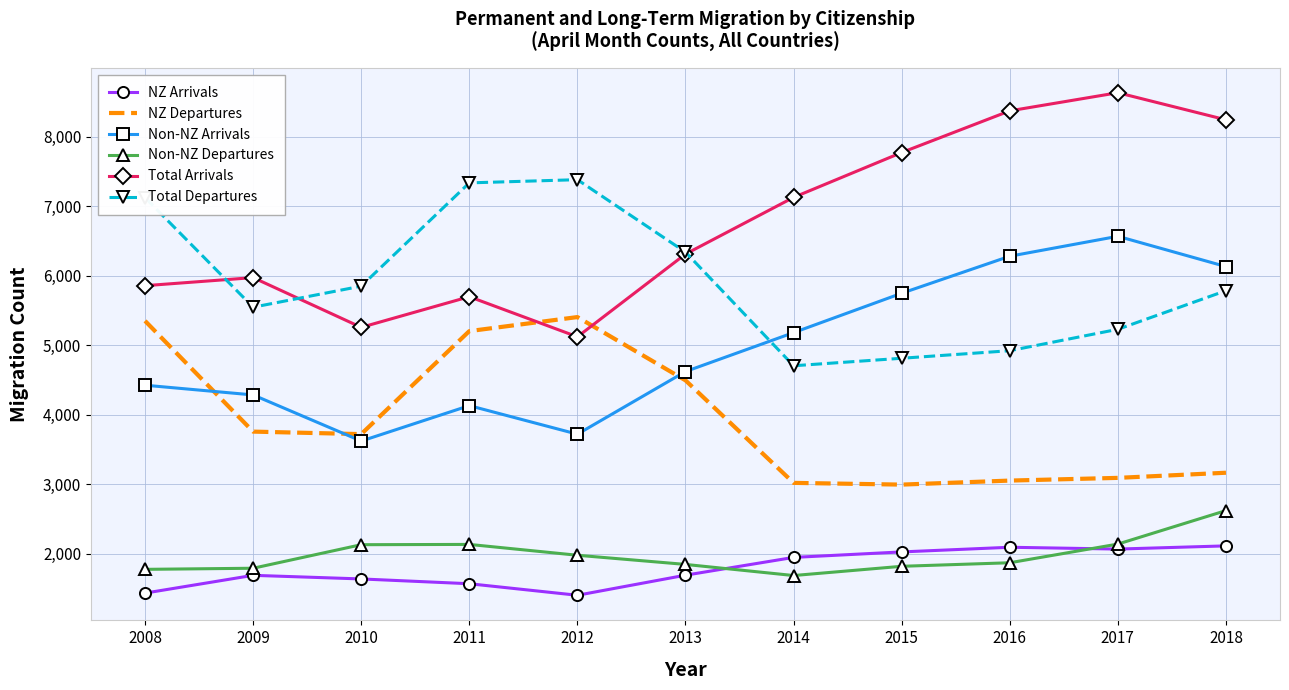

True or false: NZ Departures has more than 2 interior local peaks.

False